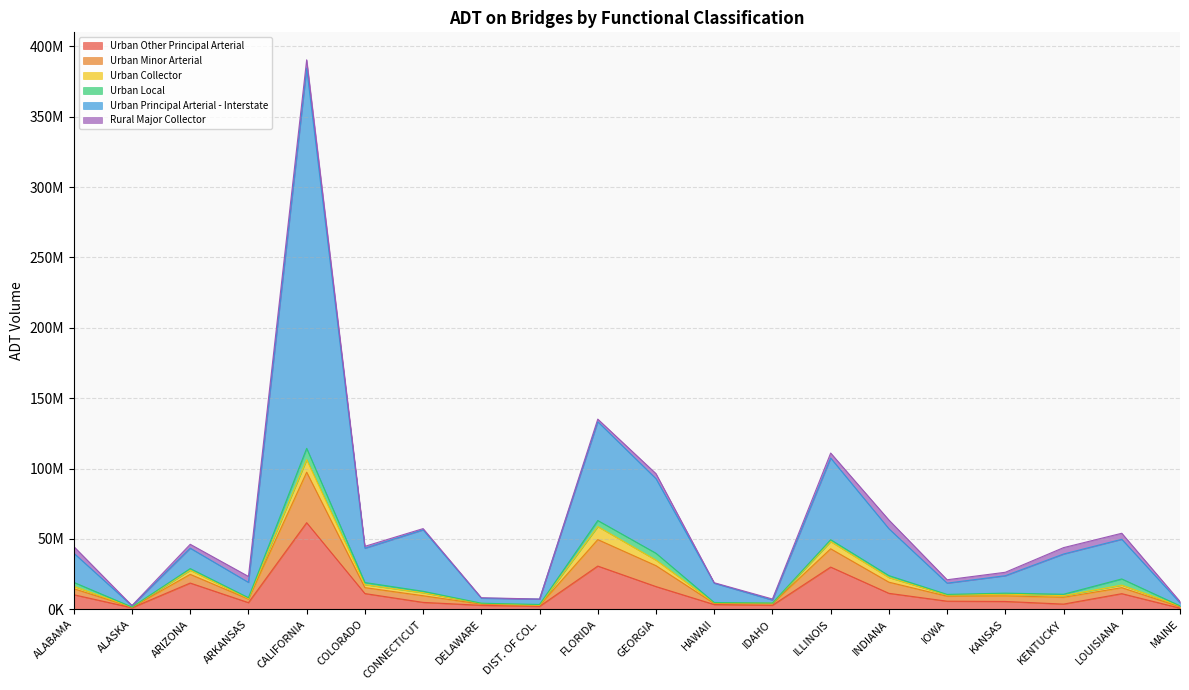

Does the chart display data point markers on the line(s)?

No